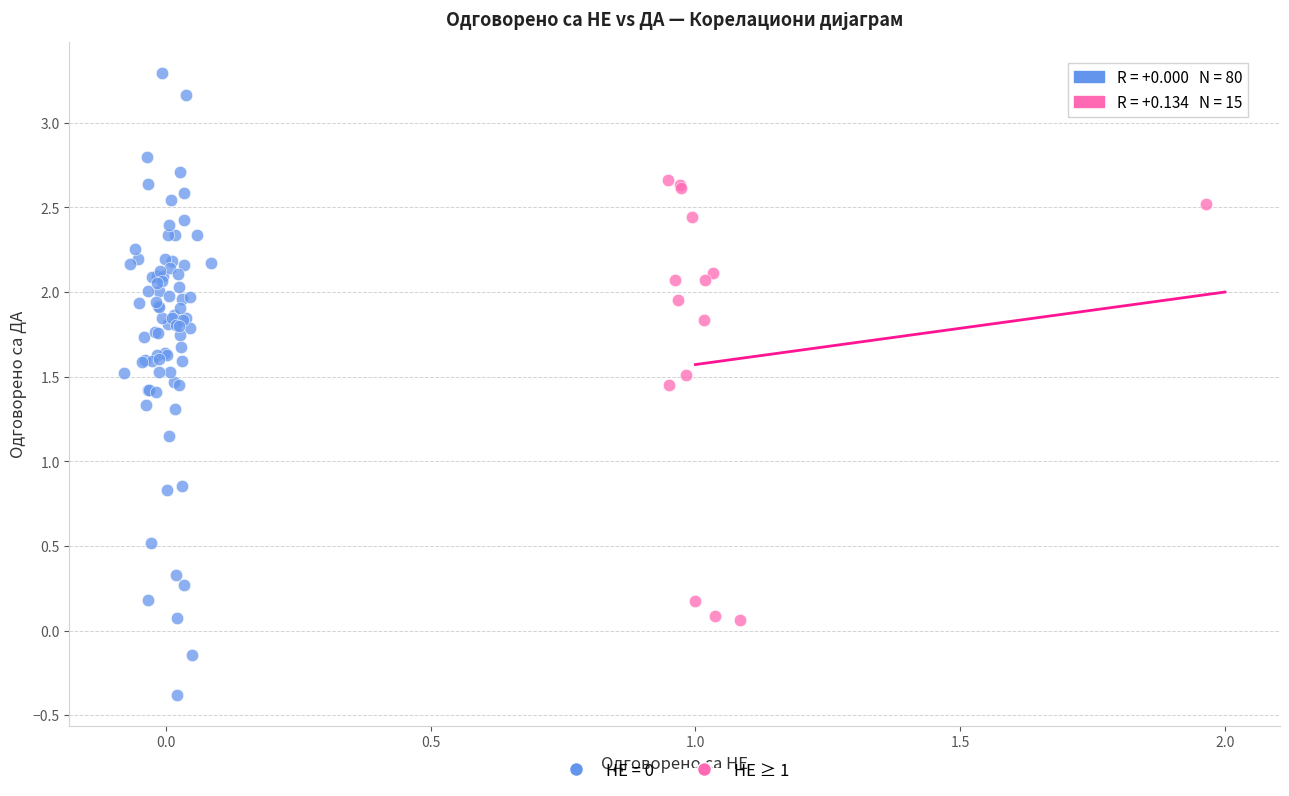

Which series contains the lowest Y value?

НЕ = 0